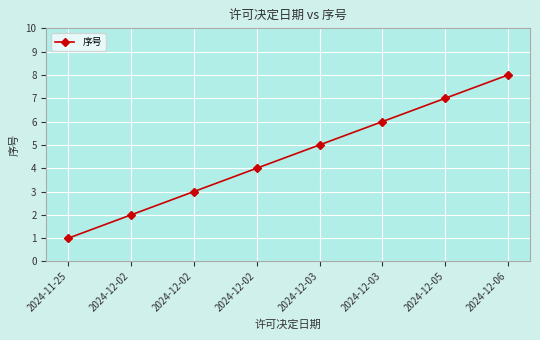

Which category has the highest value across all series?

2024-12-06